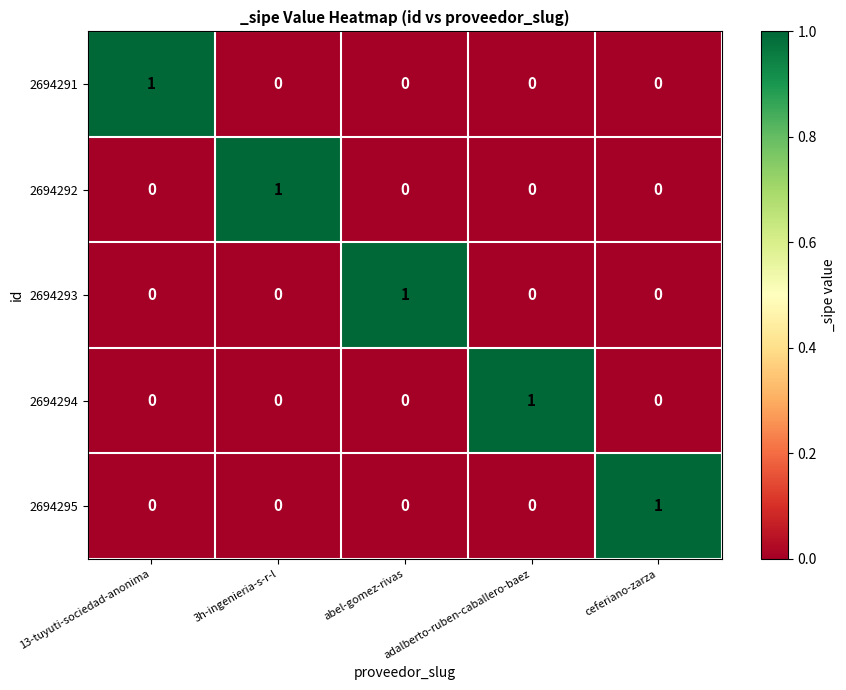

How many 2694295 values are between 0 and 1?

5